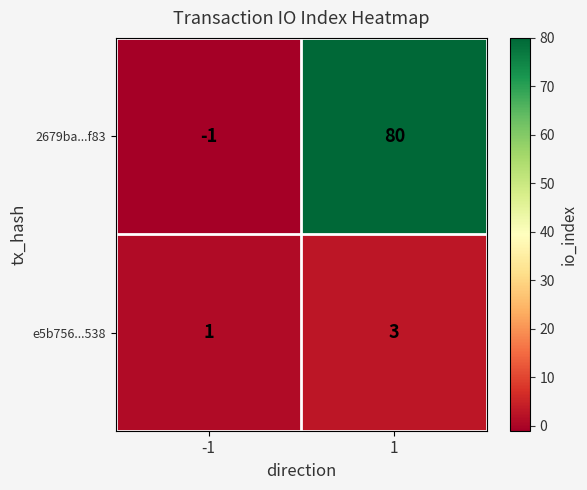

Which series changed the most between -1 and 1?

2679ba...f83